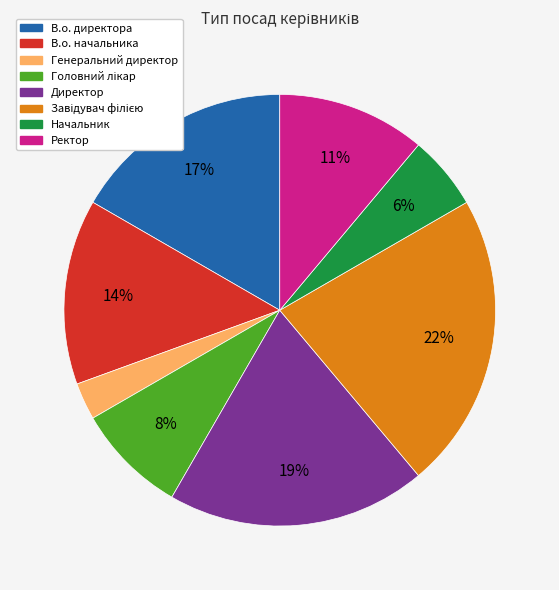

To the nearest percent, what is the average slice percentage?

12%